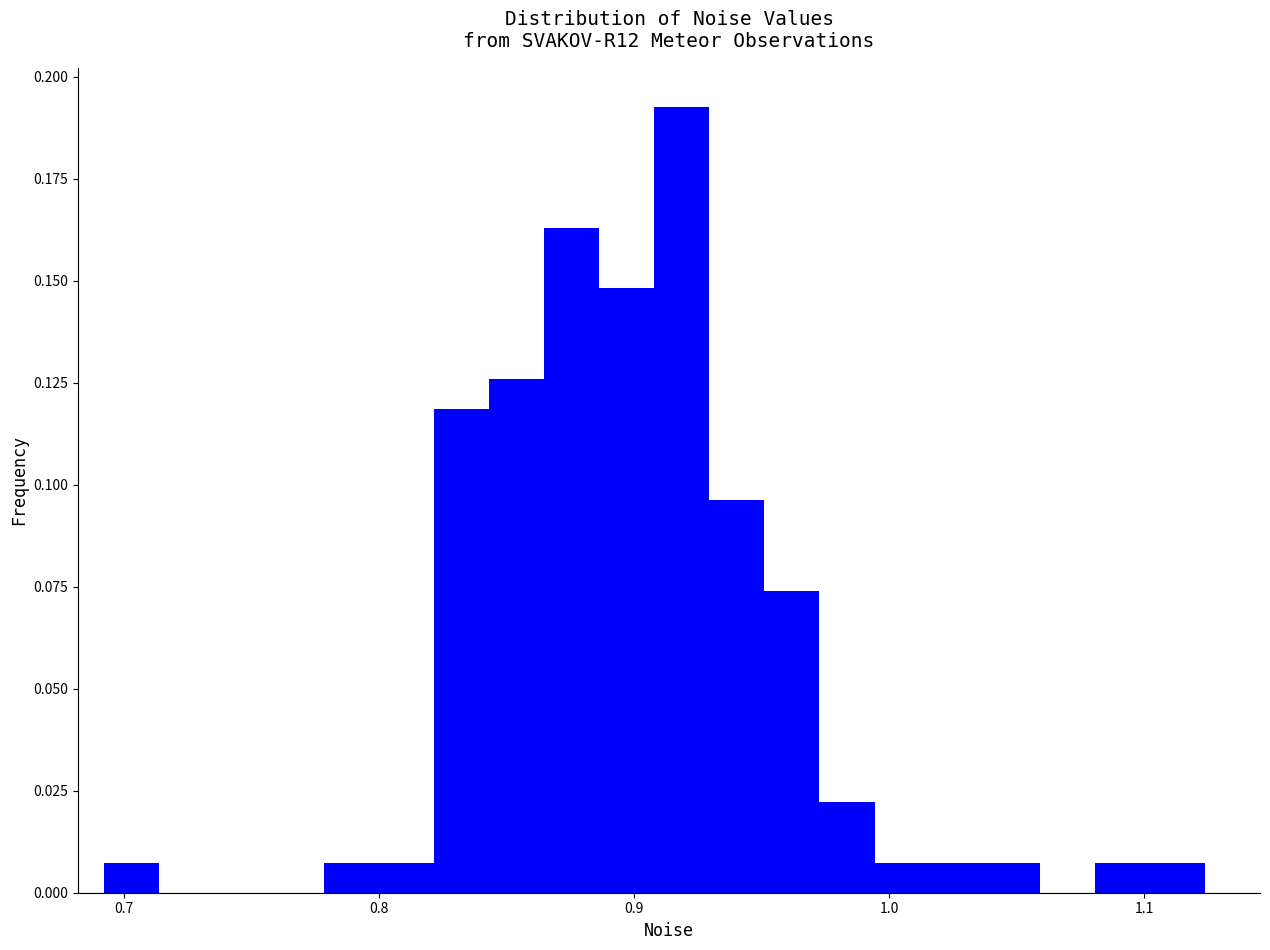

Read against the x-axis, roughly where is the centre of the tallest bar?

0.92